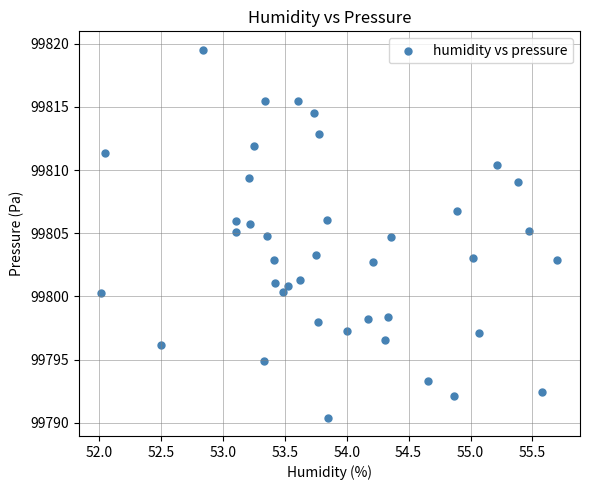

What is the range of Y values (max minus min)?

29.1